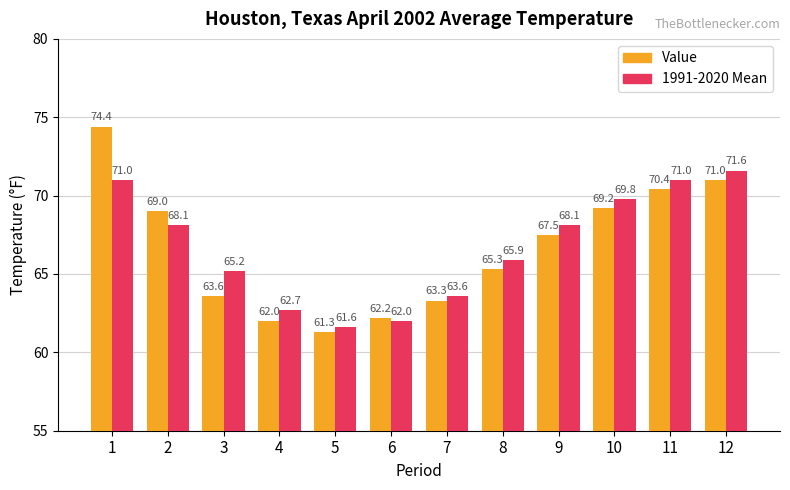

What is the value of the Value bar at the 7th from the left?

63.3